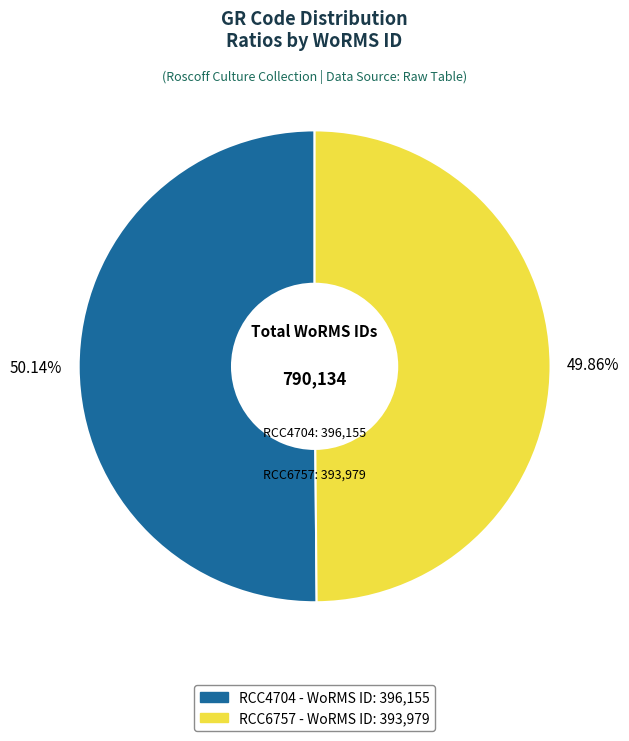

What percentage is the RCC6757 slice, to the nearest percent?

50%